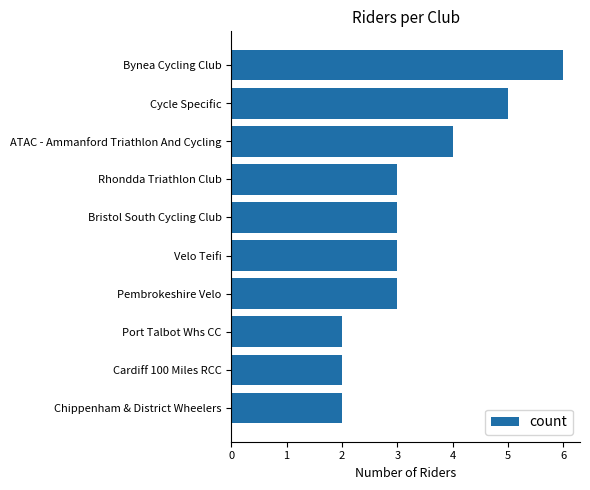

What is the label of the 9th bar from the top?

Cardiff 100 Miles RCC